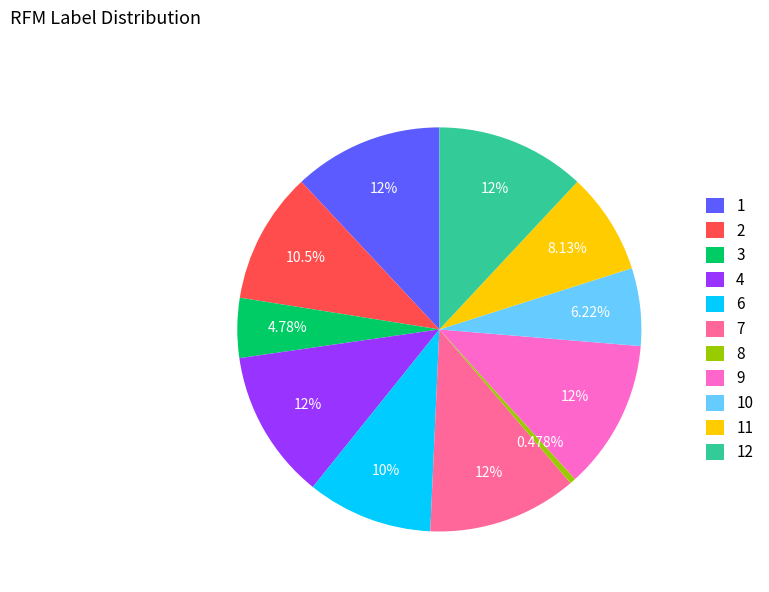

Is there a majority slice in this chart?

No